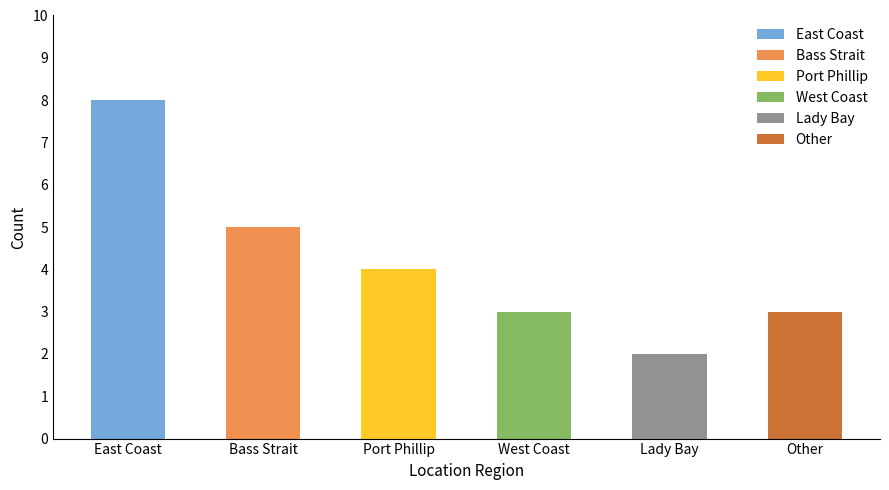

What is the greatest value displayed?

8